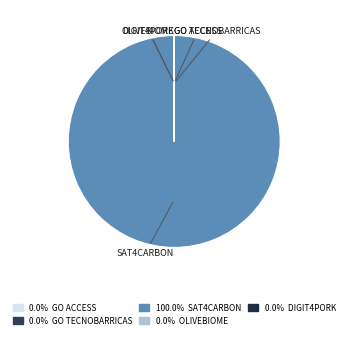

Which category has the biggest portion of the pie?

SAT4CARBON